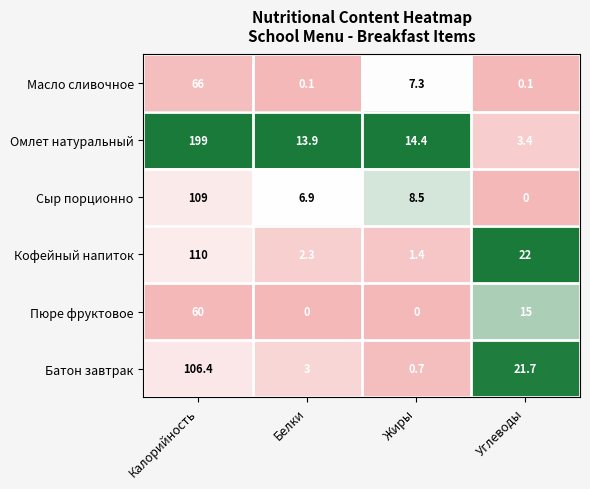

Rank the series at Белки from highest to lowest value.

Омлет натуральный, Сыр порционно, Батон завтрак, Кофейный напиток, Масло сливочное, Пюре фруктовое